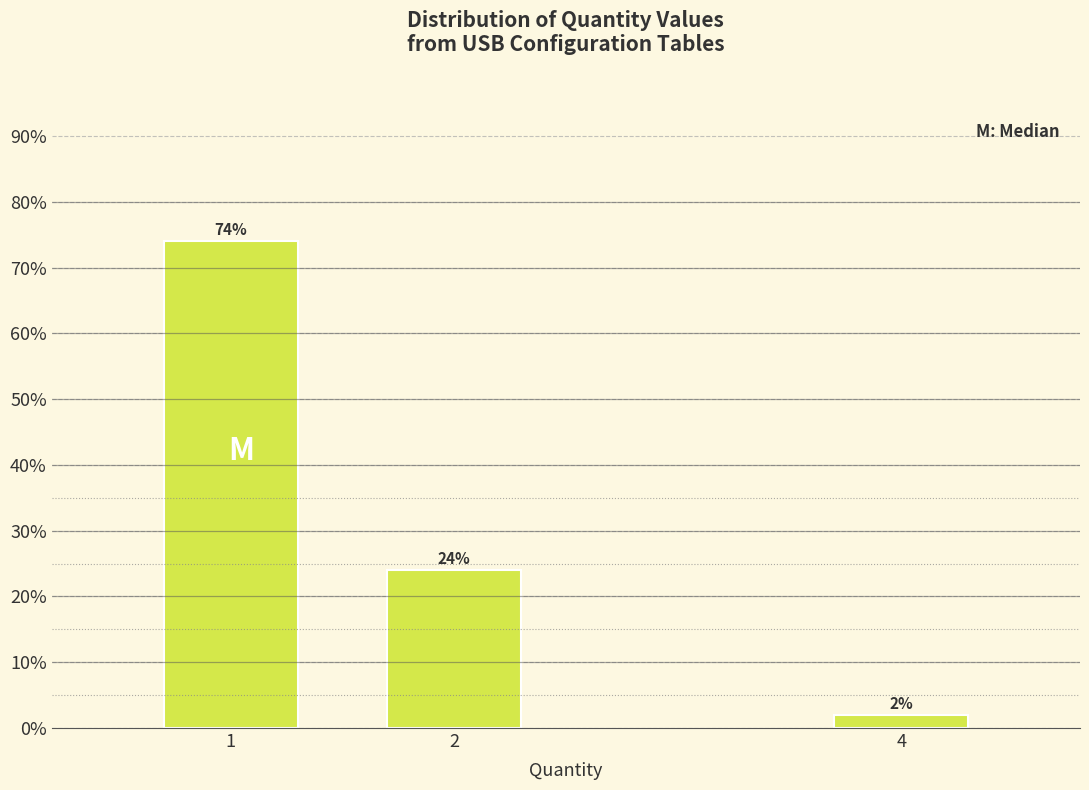

Reading left to right, list all the values displayed in this chart.

1=74	2=24	4=2